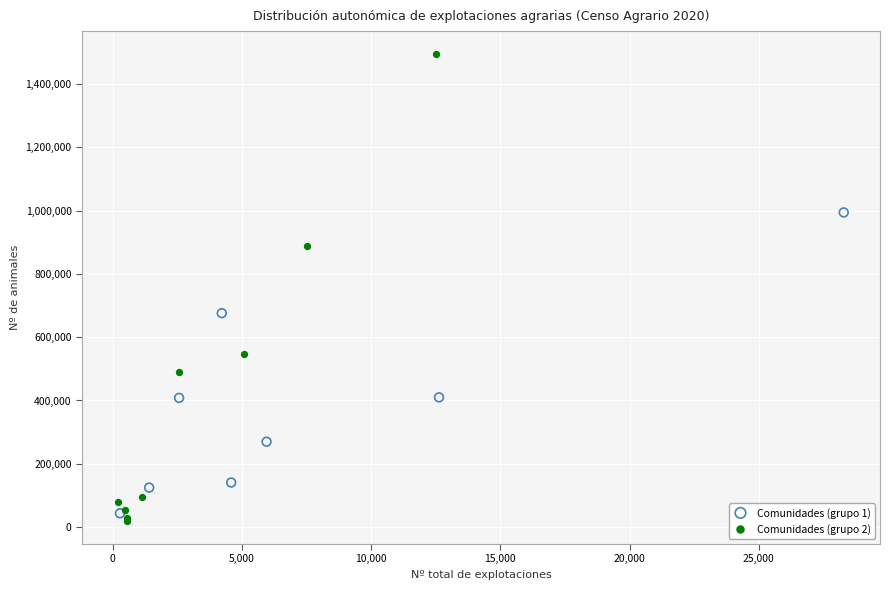

Which series has the largest Y range (max minus min)?

Comunidades (grupo 2)